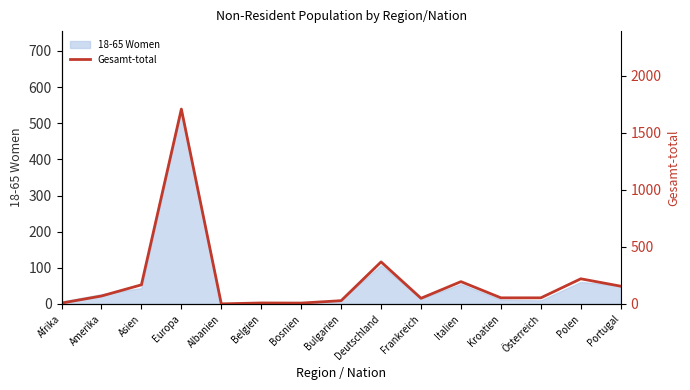

Which has a higher value, Polen or Albanien?

Polen